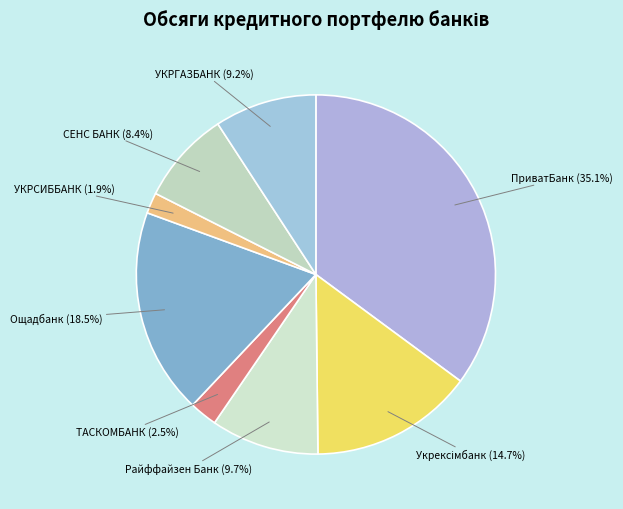

Count the number of slices in the pie.

8